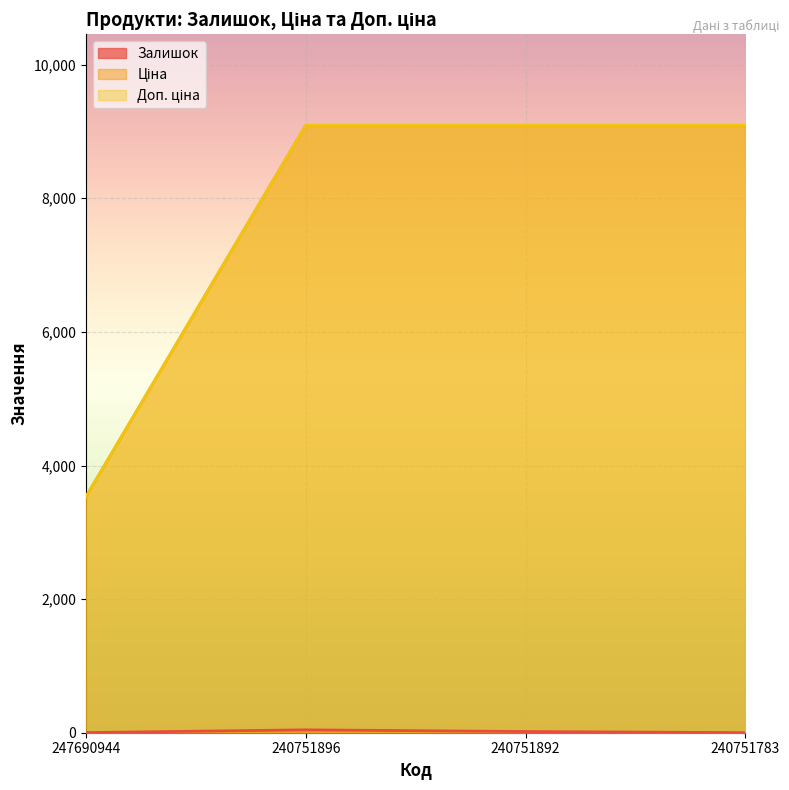

How many lines are shown in the chart?

3